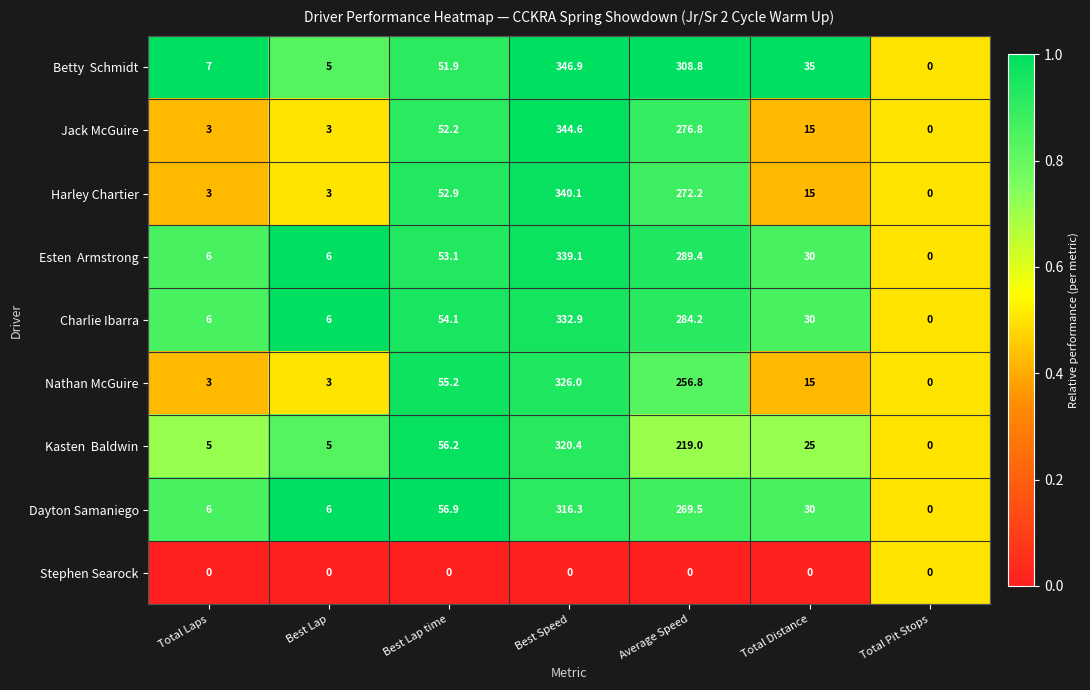

What is the difference between the Harley Chartier values at Best Lap time and Best Lap?

49.9